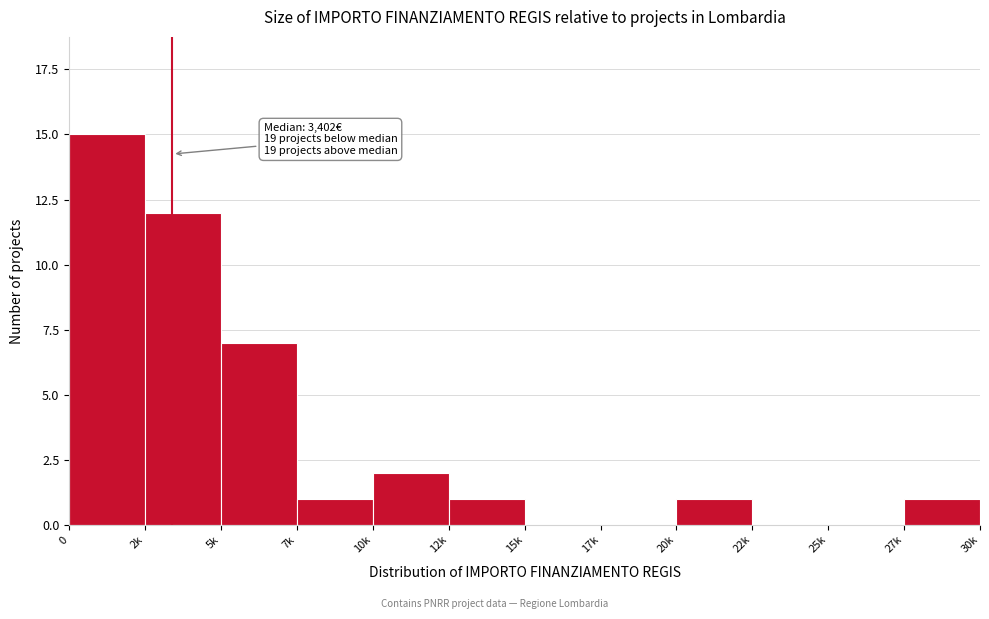

Reading left to right, extract all data points from this chart.

0=15	2k=12	5k=7	7k=1	10k=2	12k=1	15k=0	17k=0	20k=1	22k=0	25k=0	27k=1